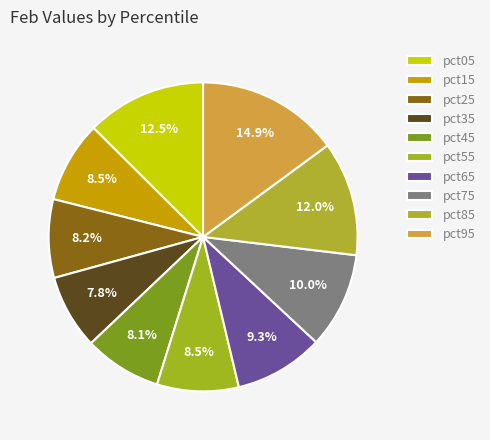

Is it true that pct55 is 9% of the pie?

True